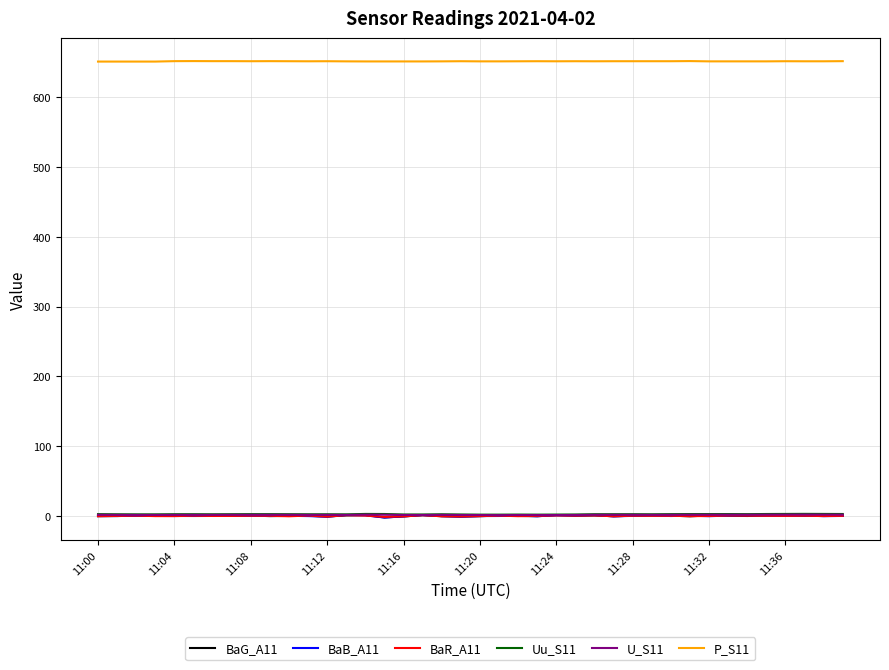

What is the sum of all U_S11 values?

65.1